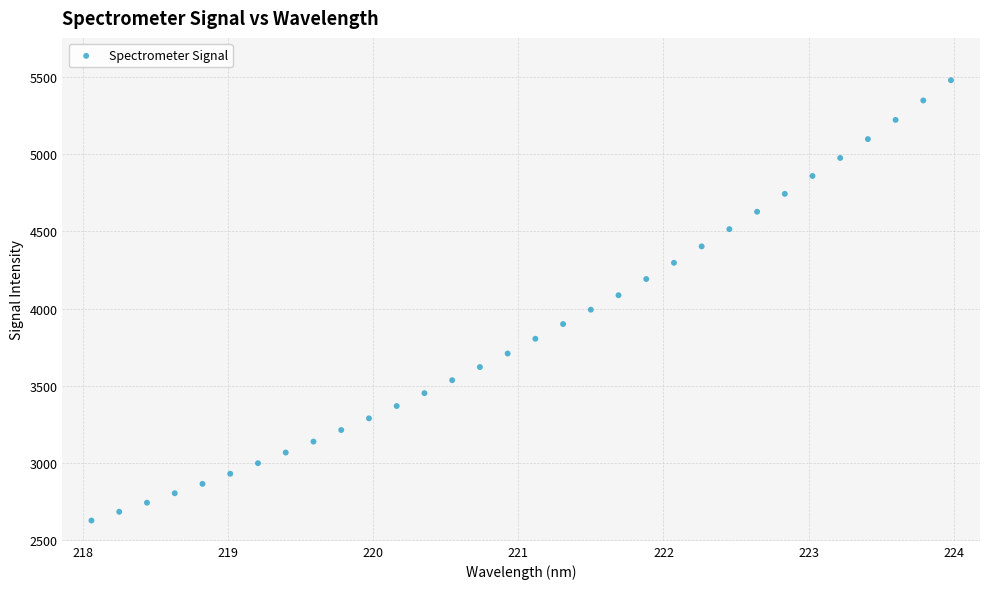

What is the range of X values (max minus min)?

5.9